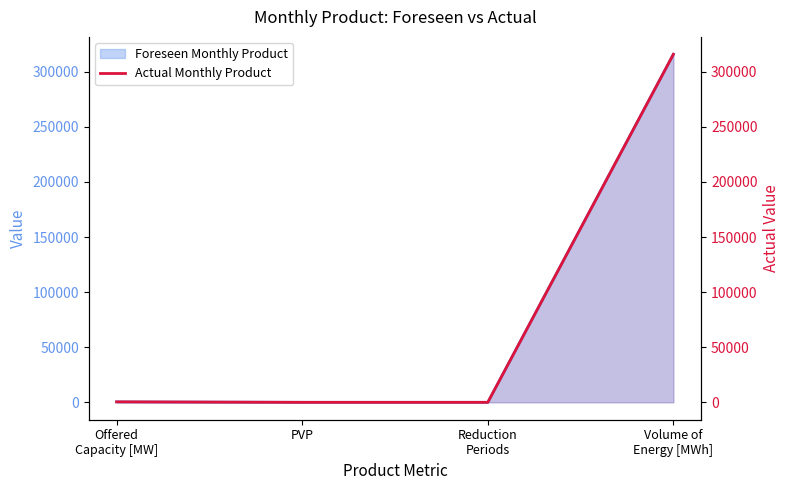

Where is the data nearest to the value 157940?

Offered
Capacity [MW]